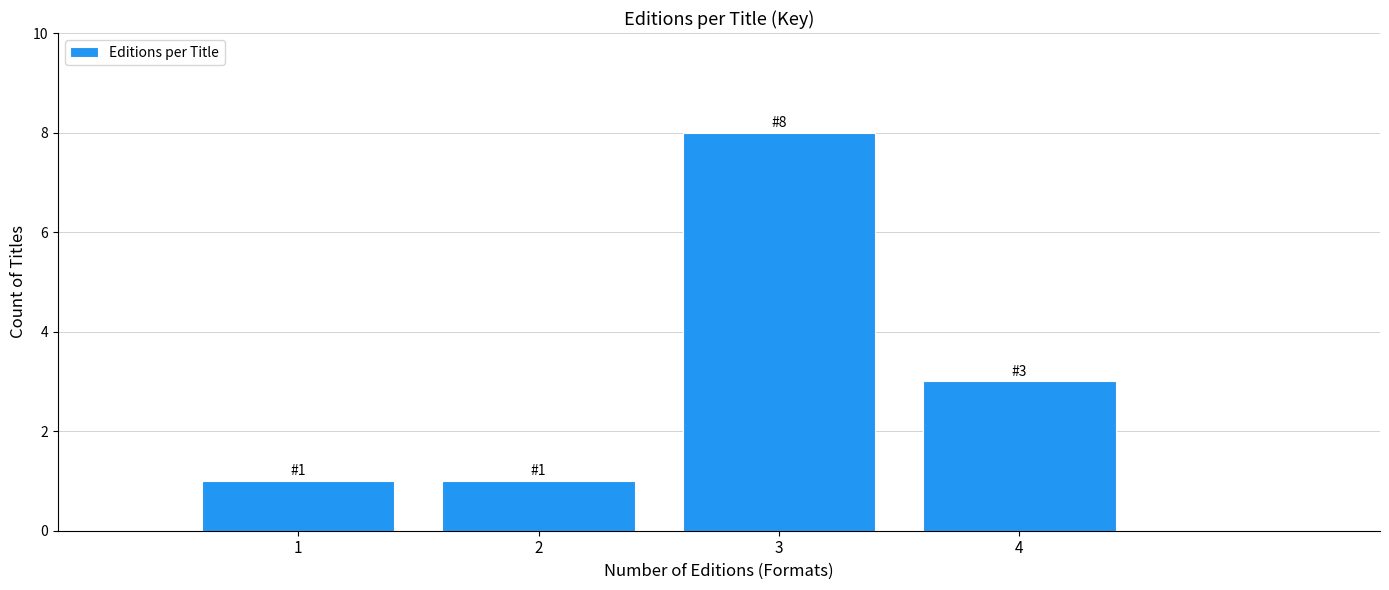

Reading left to right, transcribe all the data shown in this chart.

1	1	8	3